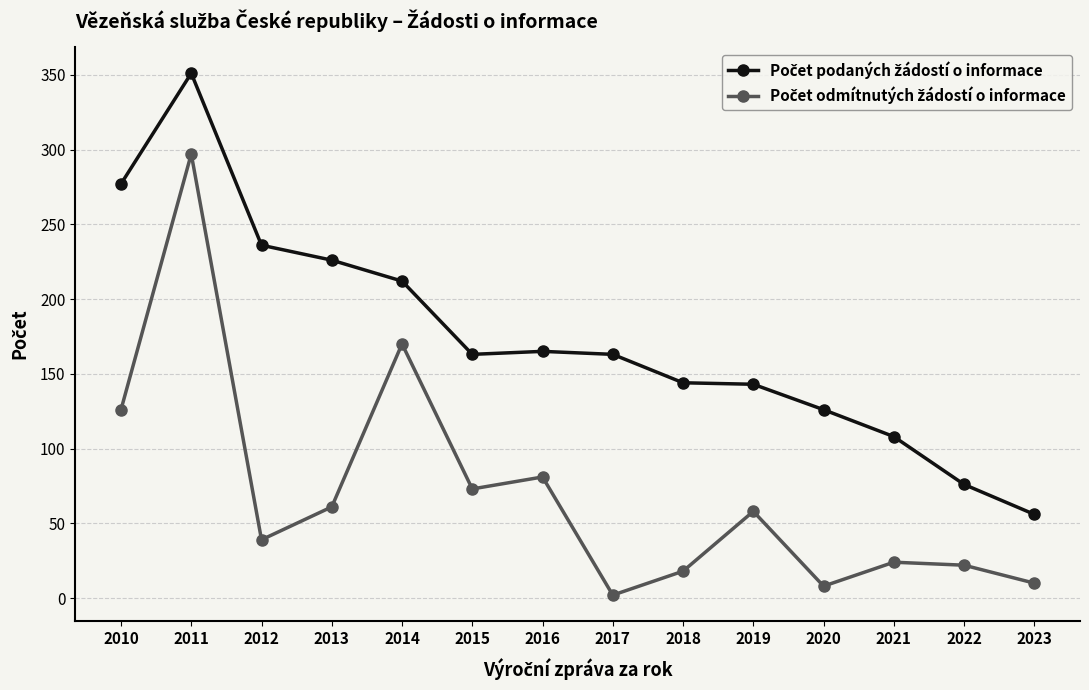

Does the chart have visible grid lines?

Yes